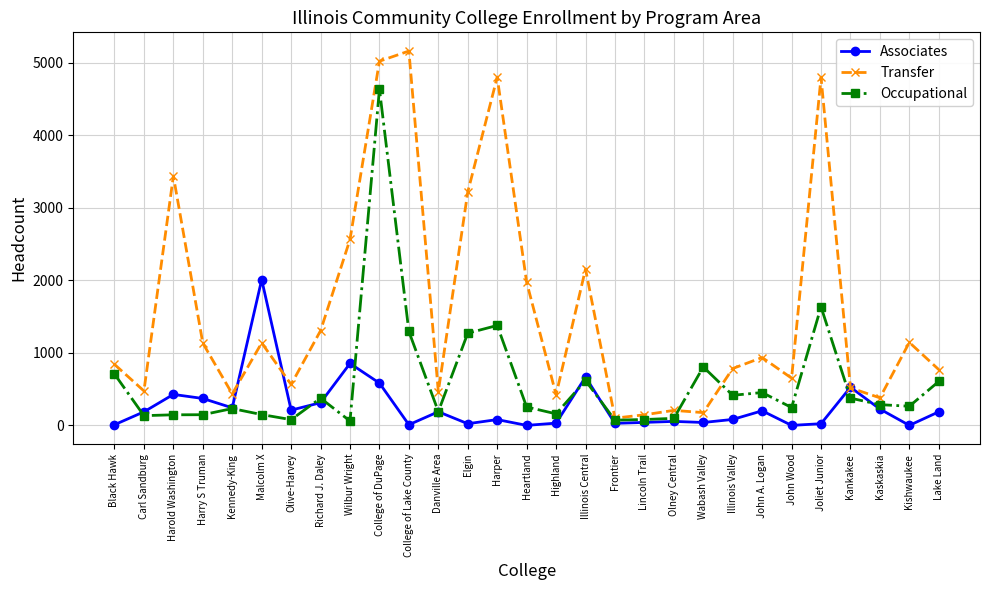

Which series has the largest total across all categories?

Transfer